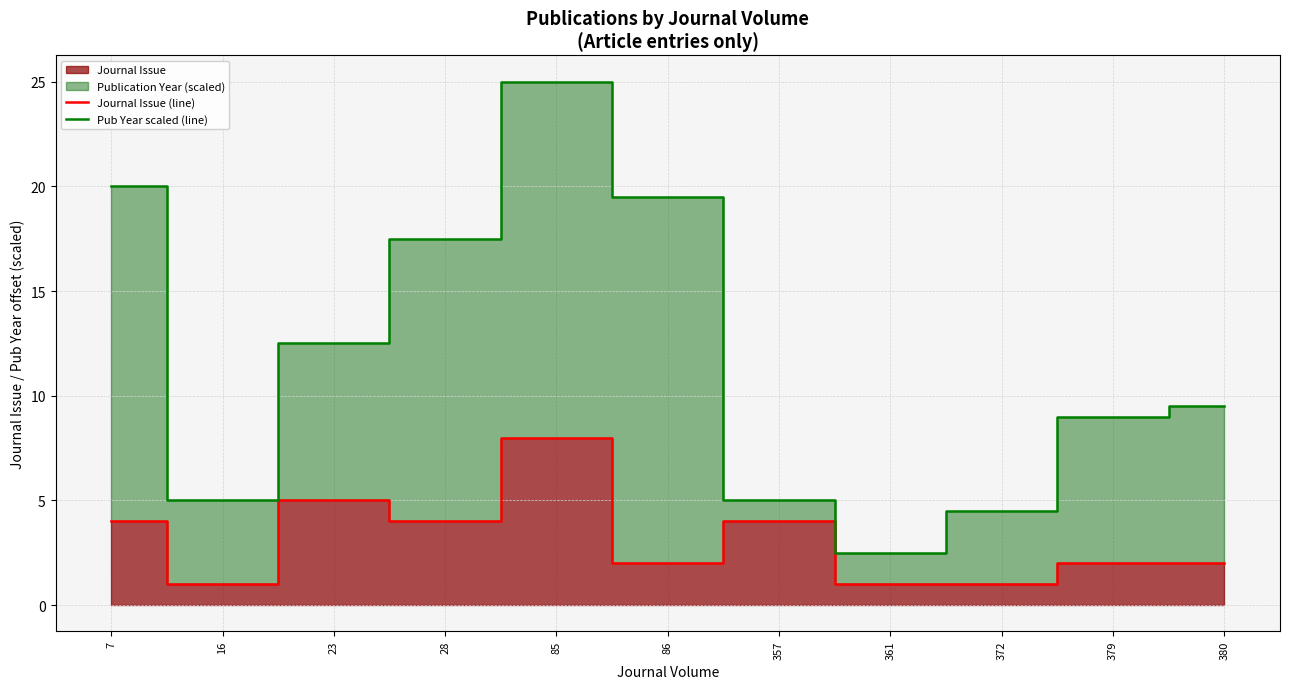

At which category does the chart reach its peak across all series?

85